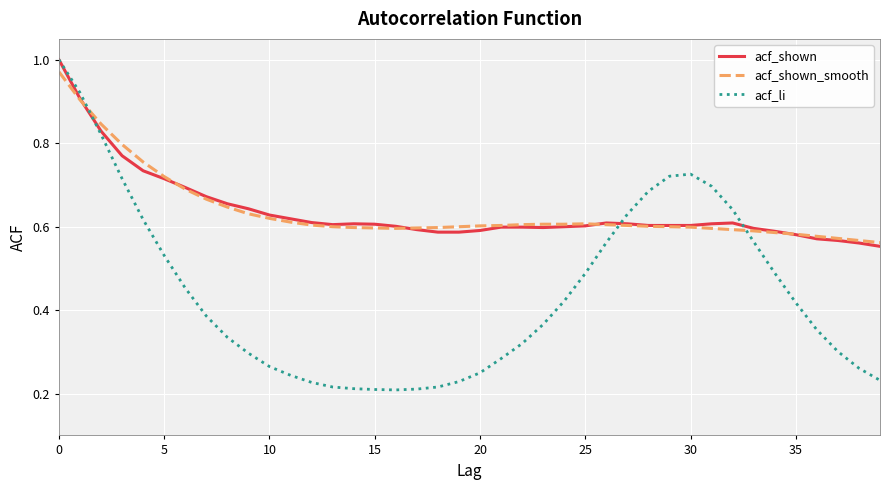

Does the chart display data point markers on the line(s)?

No